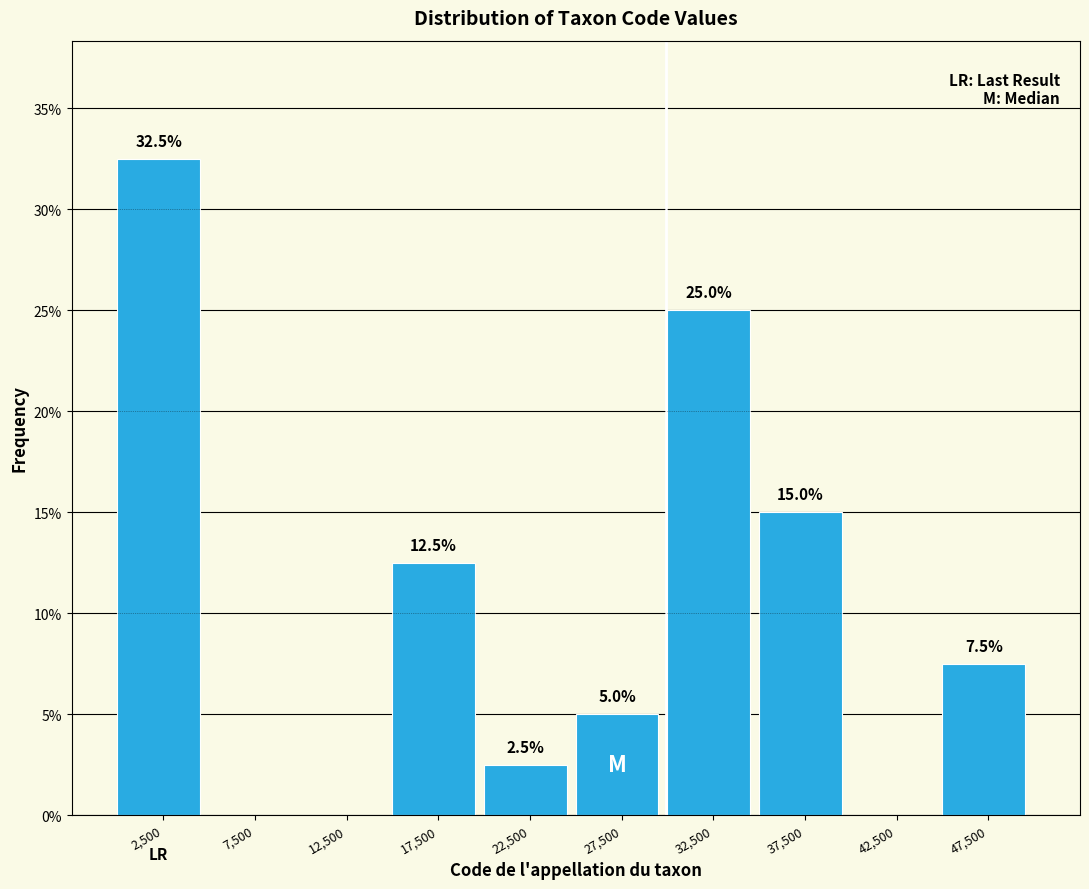

Over which range of the x-axis is the bar tallest?

0 to 5000